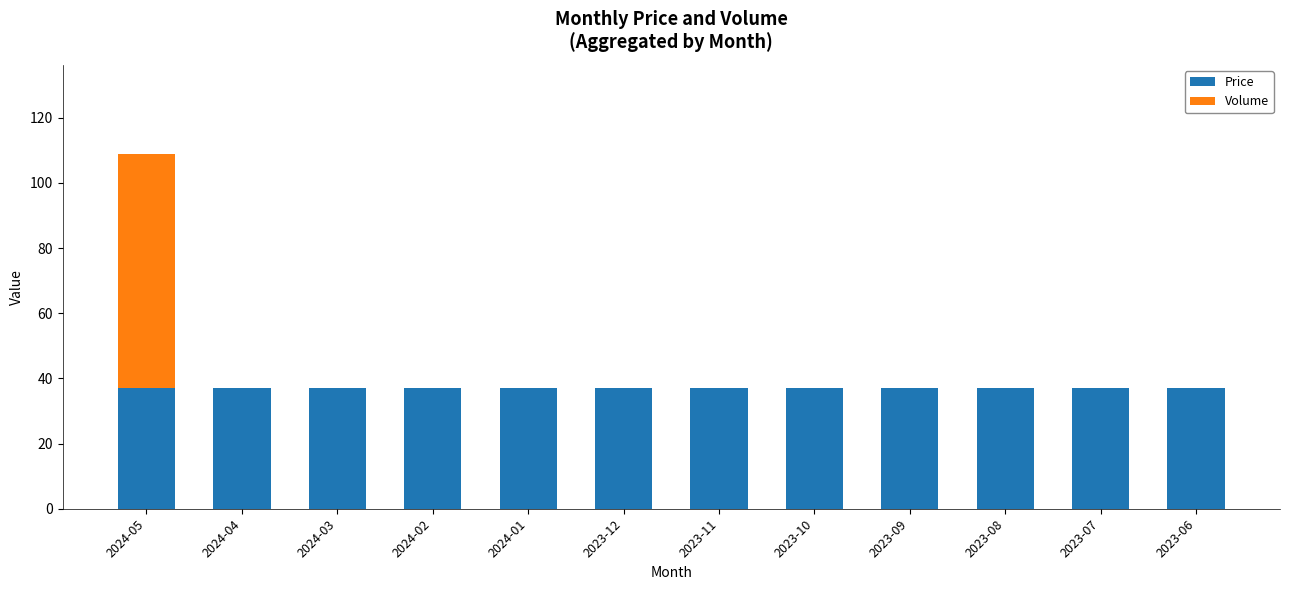

What is the maximum value for Price?

37